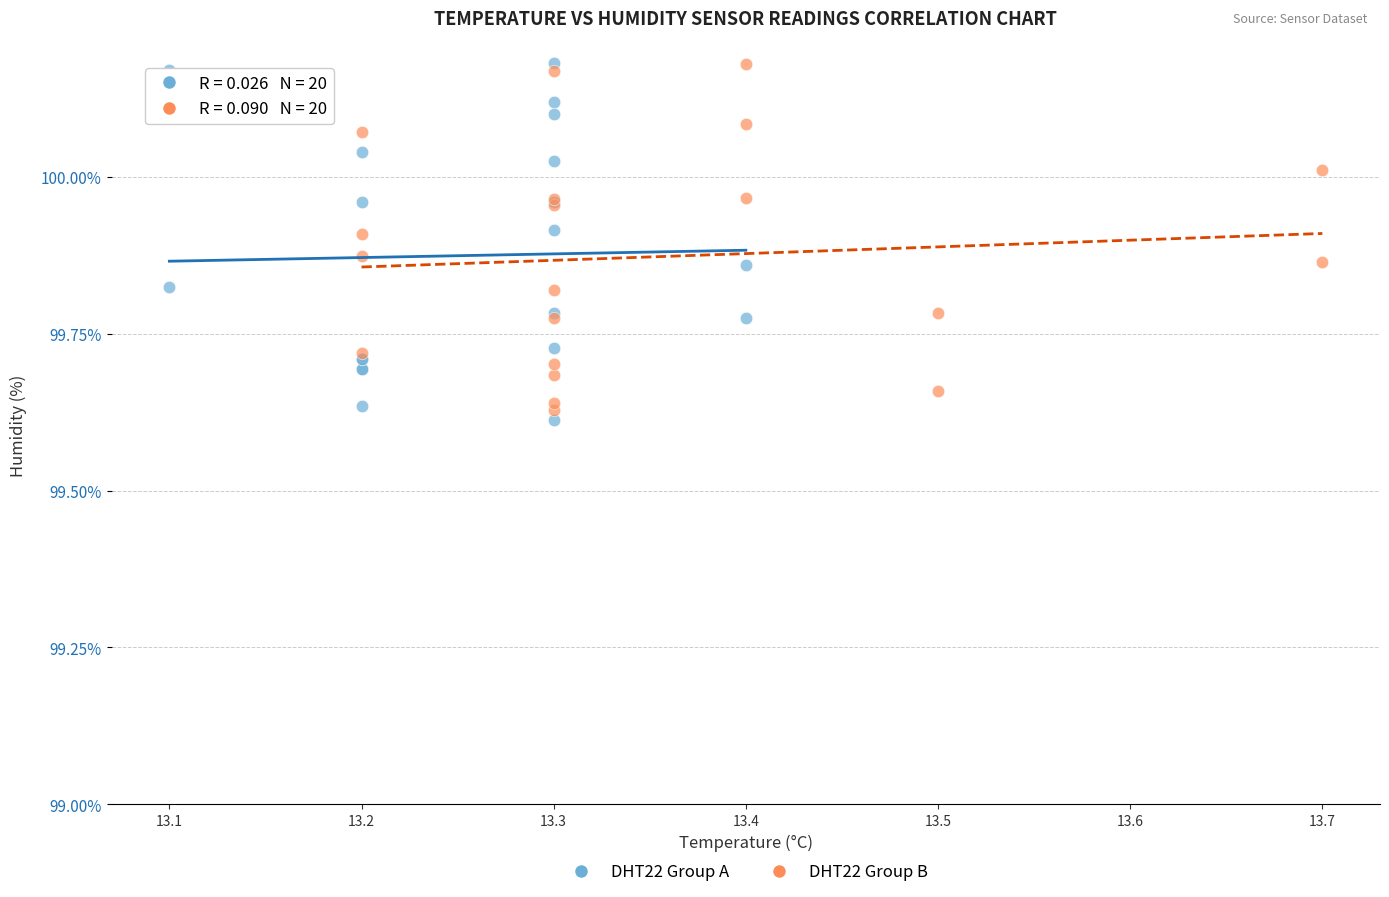

Which series contains the lowest Y value?

DHT22 Group A